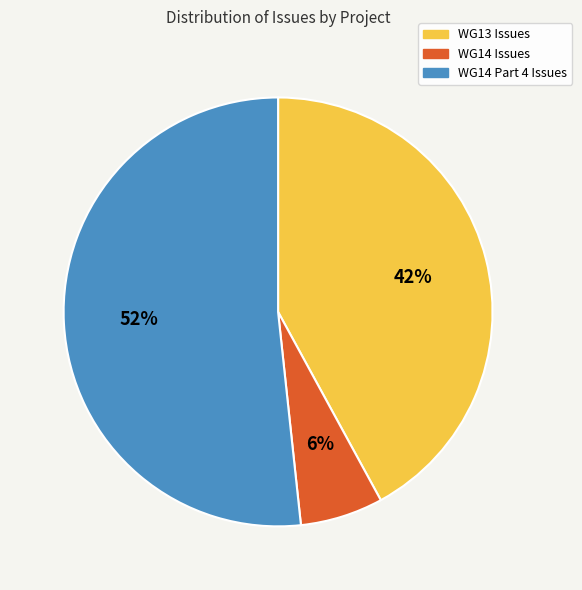

How many slices are in this pie chart?

3